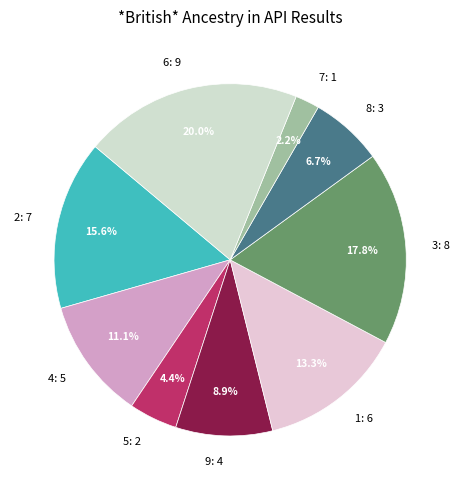

Does 3 account for over 50% of the chart?

No